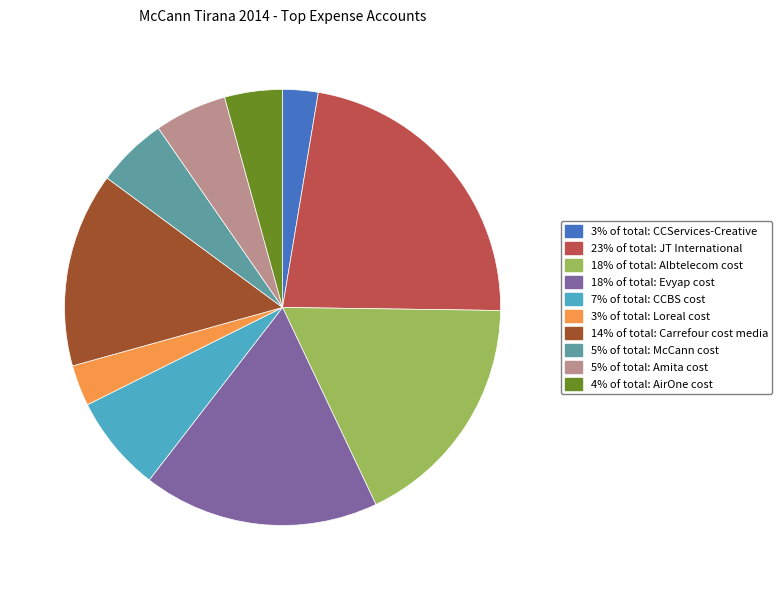

Is there any slice that represents more than half of the pie?

No